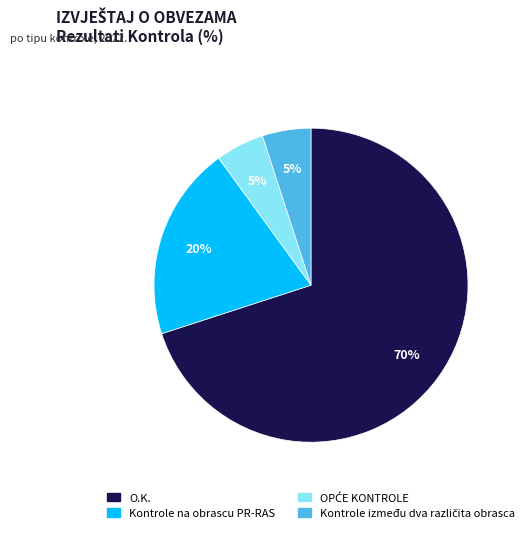

To the nearest percent, what is the average slice percentage?

25%